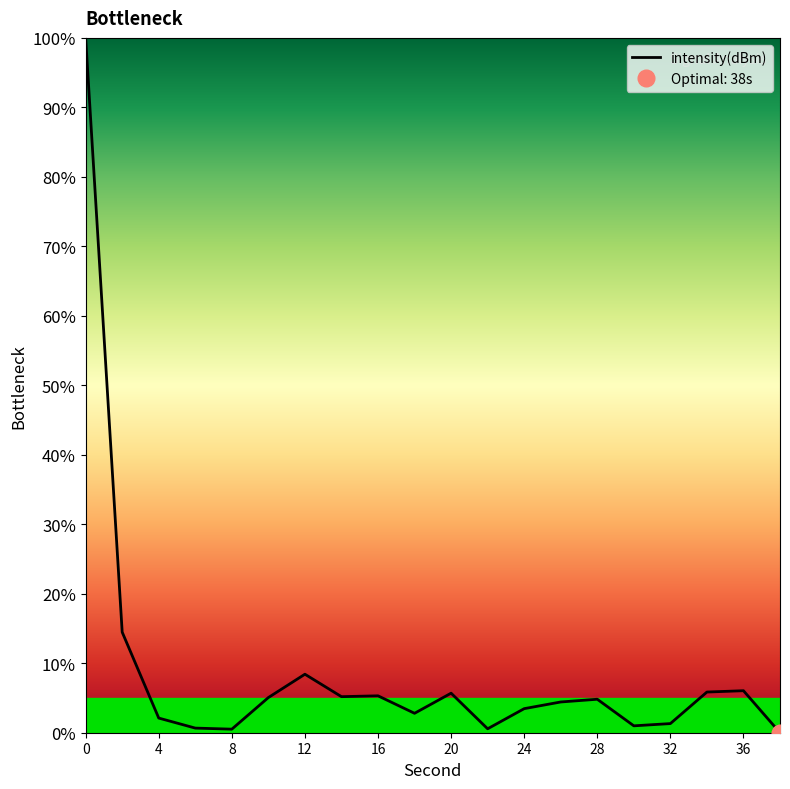

What is the value of the 6th point from the left?

5.1